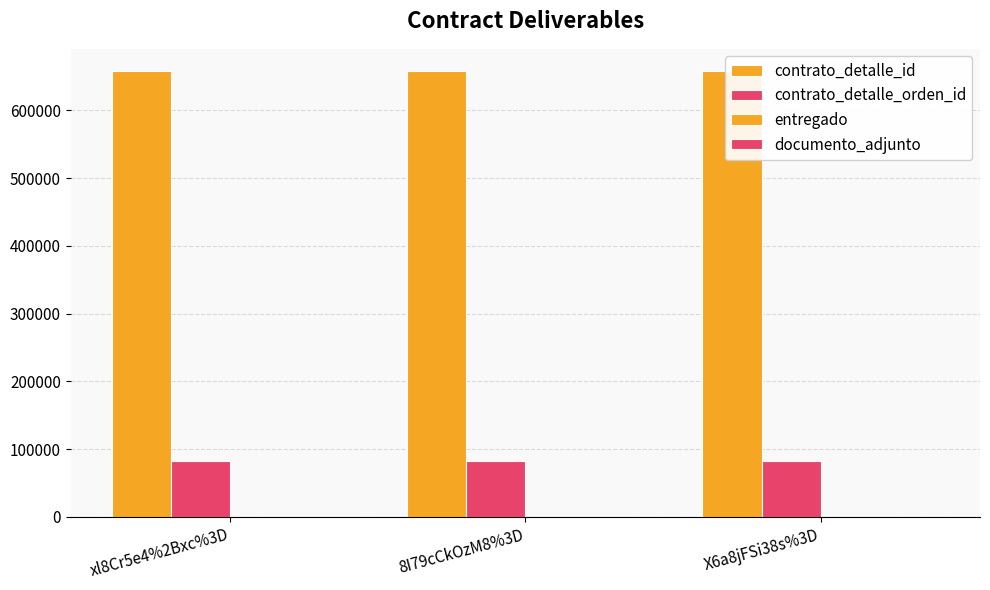

Reading right to left, extract all data points from this chart.

contrato_detalle_id: 658056	658056	658056
contrato_detalle_orden_id: 82126	82126	82126
entregado: 1	1	1
documento_adjunto: 1	1	1